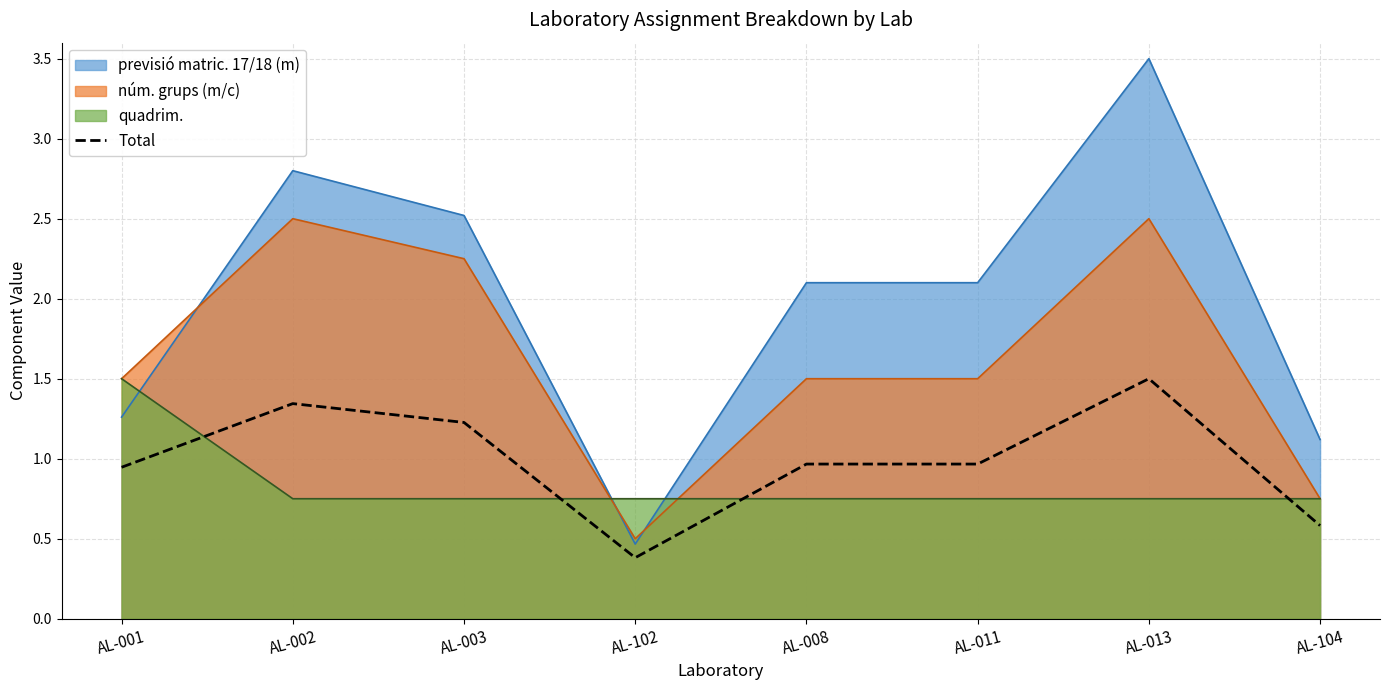

What is the minimum value shown in the chart?

0.4